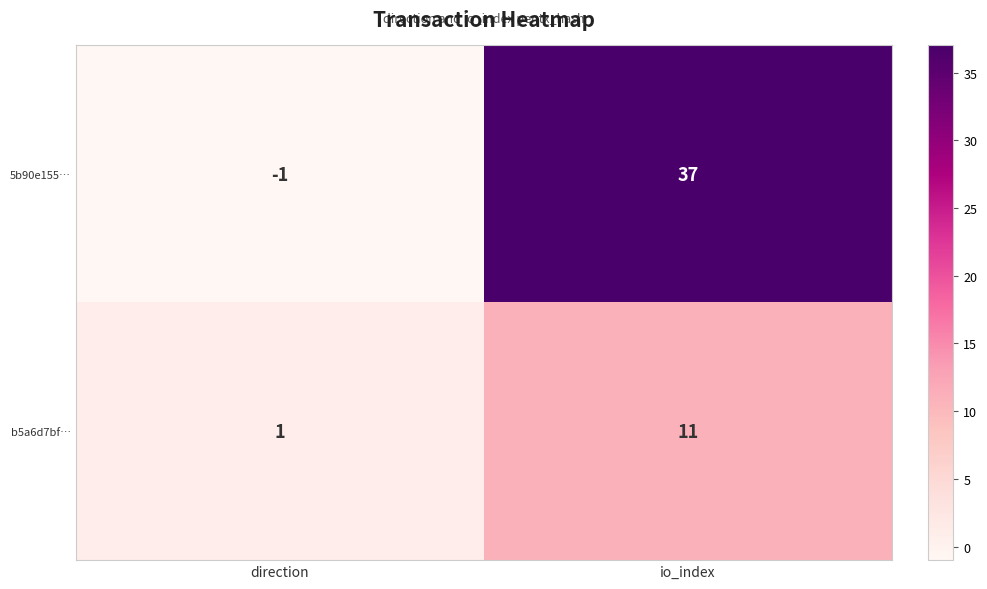

What is the difference between the maximum and minimum values in the 5b90e155… series?

38